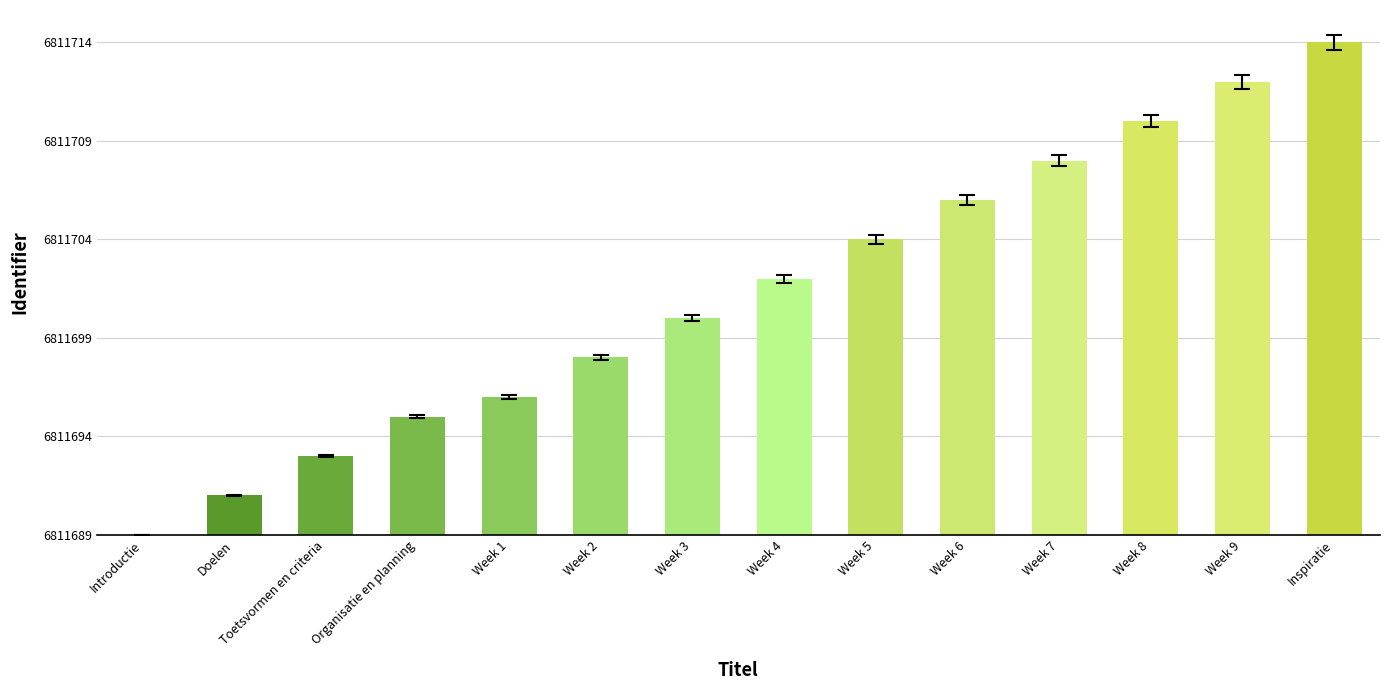

At which label does the data first exceed 13?

Week 5